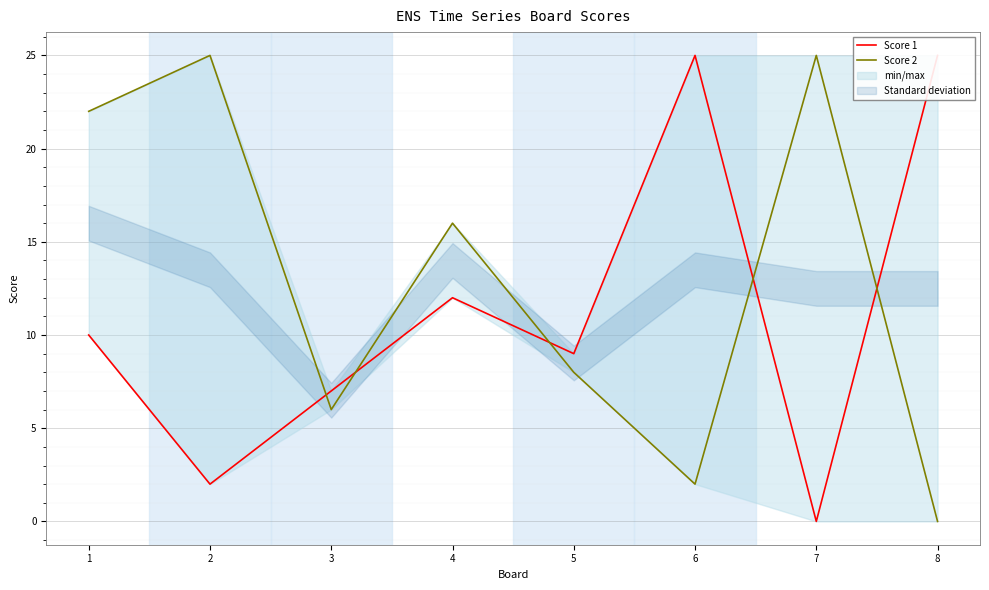

How many times do Score 1 and Score 2 cross each other?

5